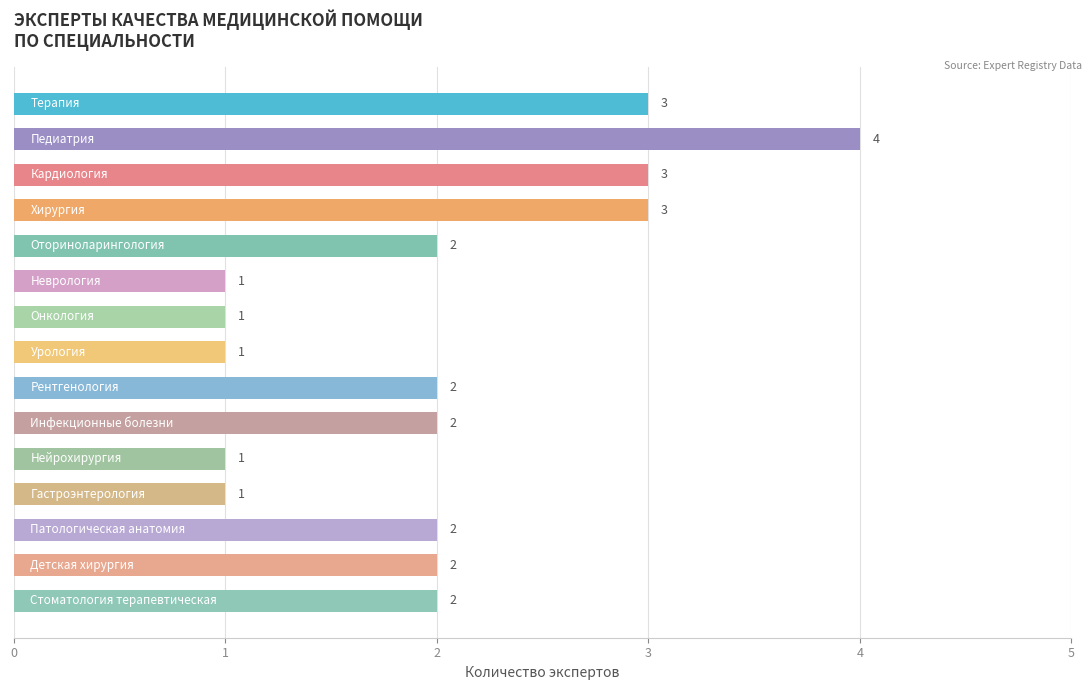

What is the greatest value displayed?

4